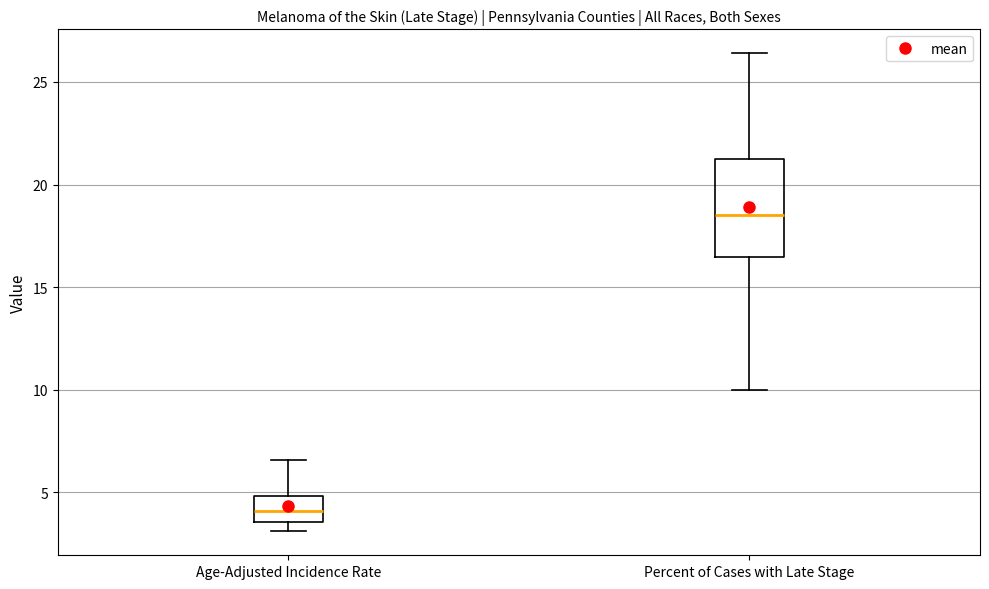

Reading left to right, transcribe this box plot: for each box, give where its median line is, the range the box spans, and where its two whiskers end, as read against the y-axis. The values are not printed on the chart, so give them approximately, as read against the axis.

Age-Adjusted Incidence Rate: median 4.0, box 3.5 to 5.0, whiskers 3.0 to 6.5
Percent of Cases with Late Stage: median 18.5, box 16.5 to 21.5, whiskers 10.0 to 26.5